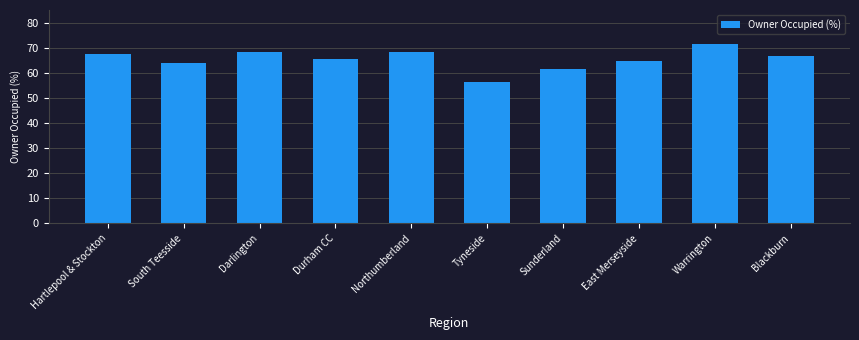

How many bars are there in total?

10